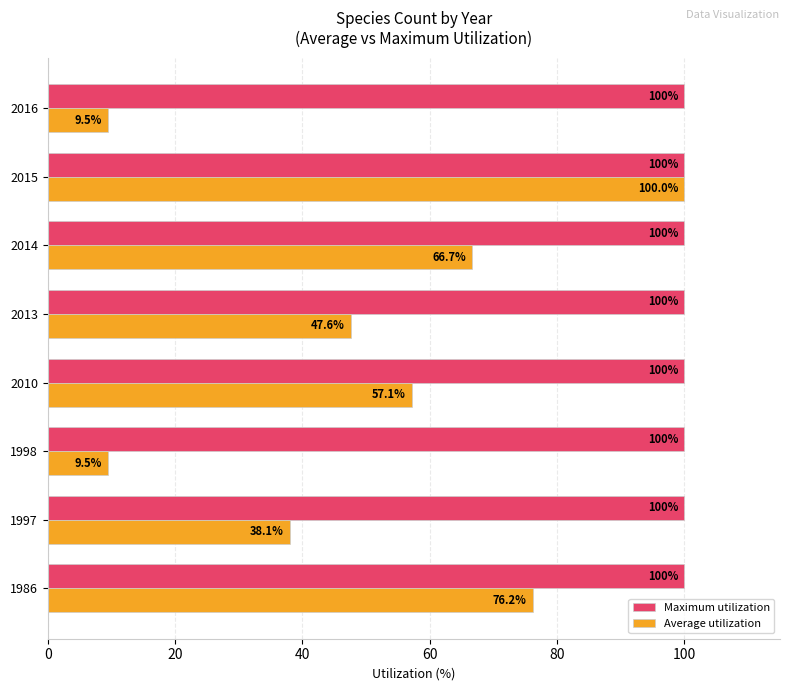

At which category is the sum across all series the highest?

2015